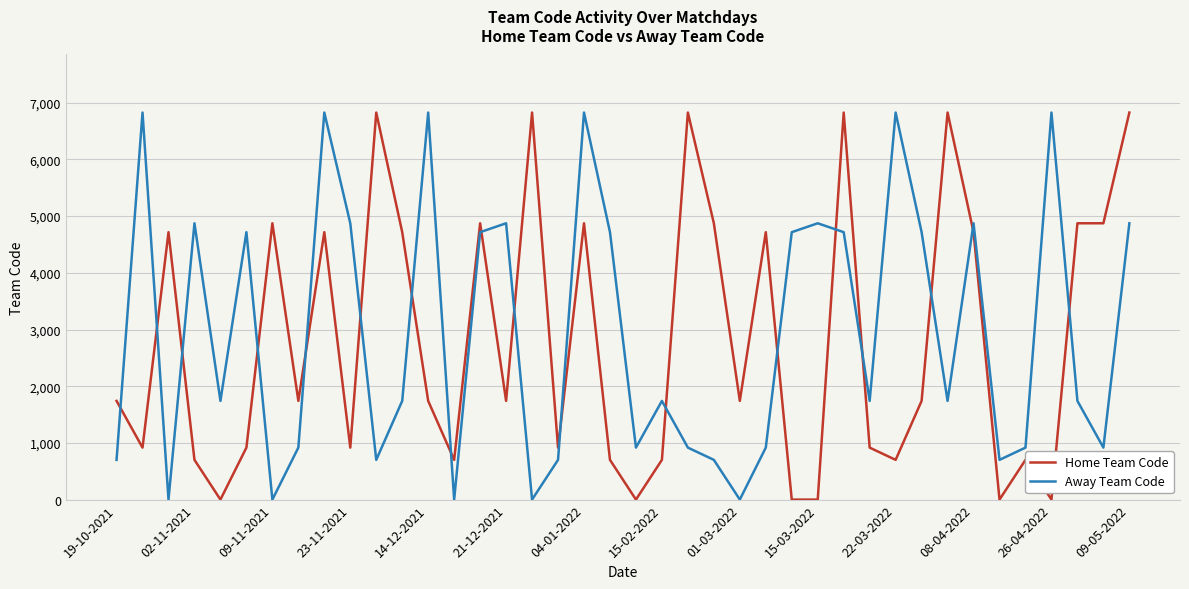

What is the maximum value shown in the chart?

6827